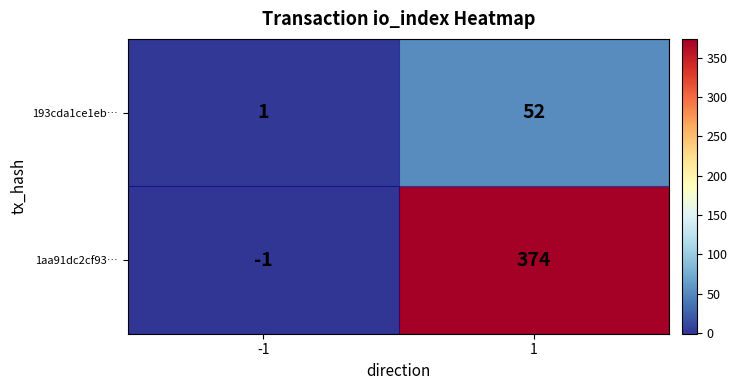

What is the greatest value displayed?

374